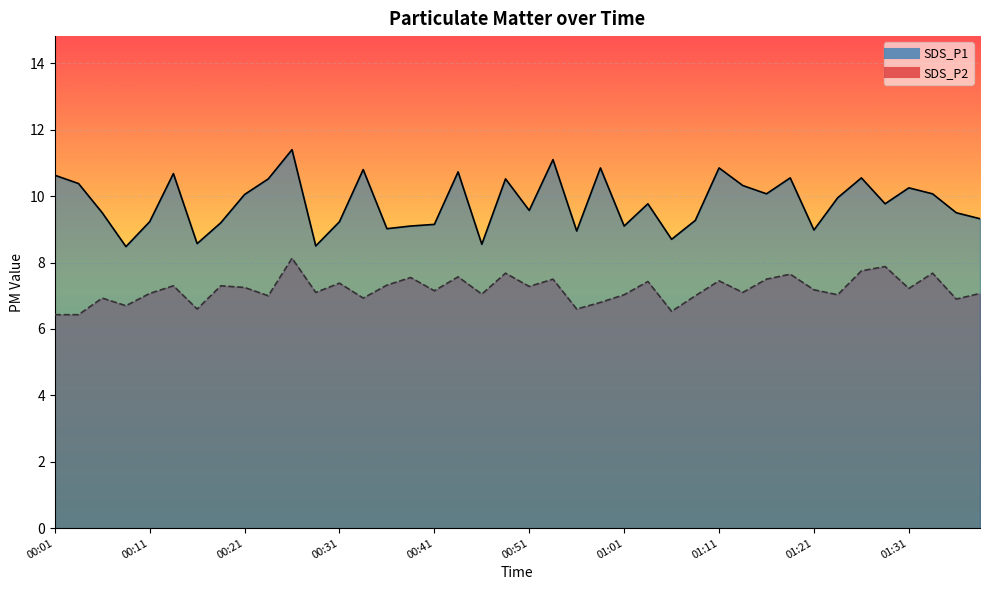

What is the spread (max minus min) of values at 01:08?

2.3